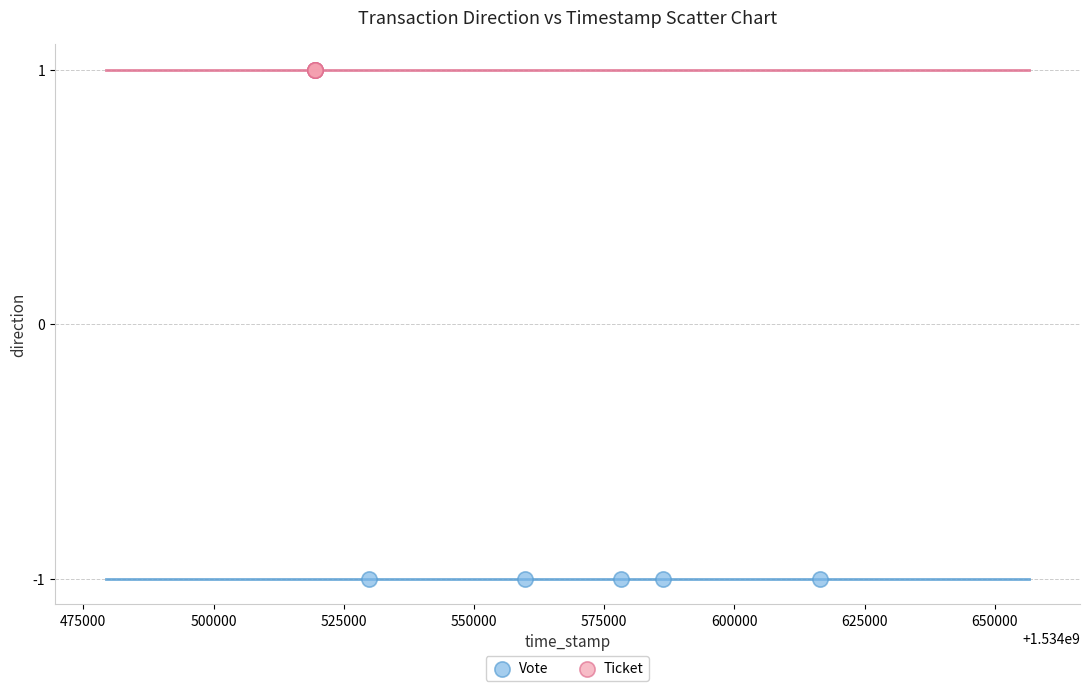

Which series contains the lowest Y value?

Vote